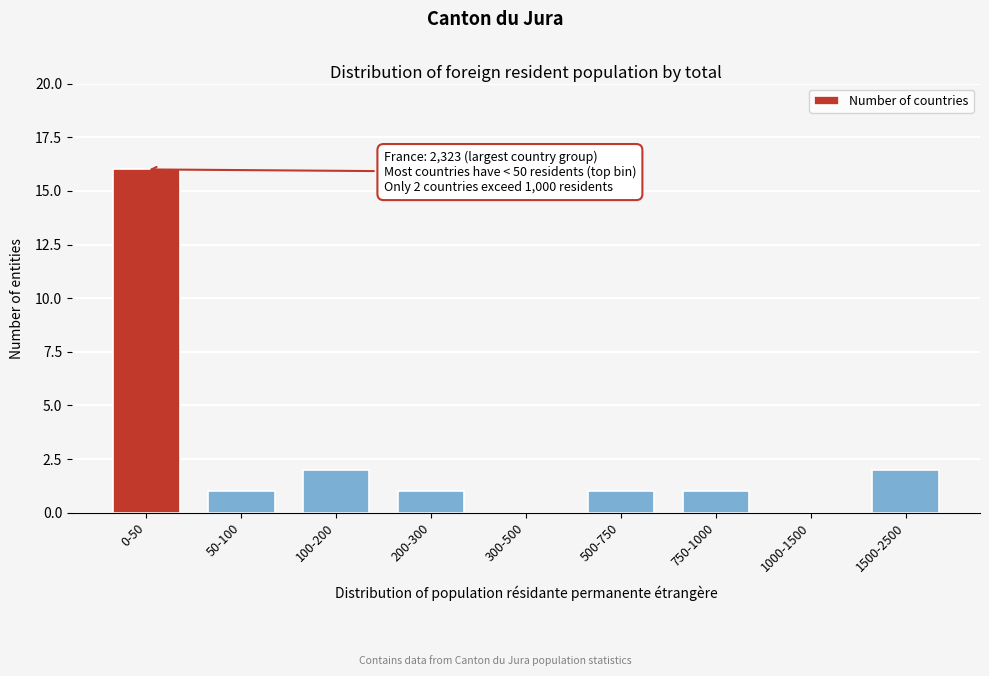

Reading right to left, extract all data points from this chart.

1500-2500=2	1000-1500=0	750-1000=1	500-750=1	300-500=0	200-300=1	100-200=2	50-100=1	0-50=16